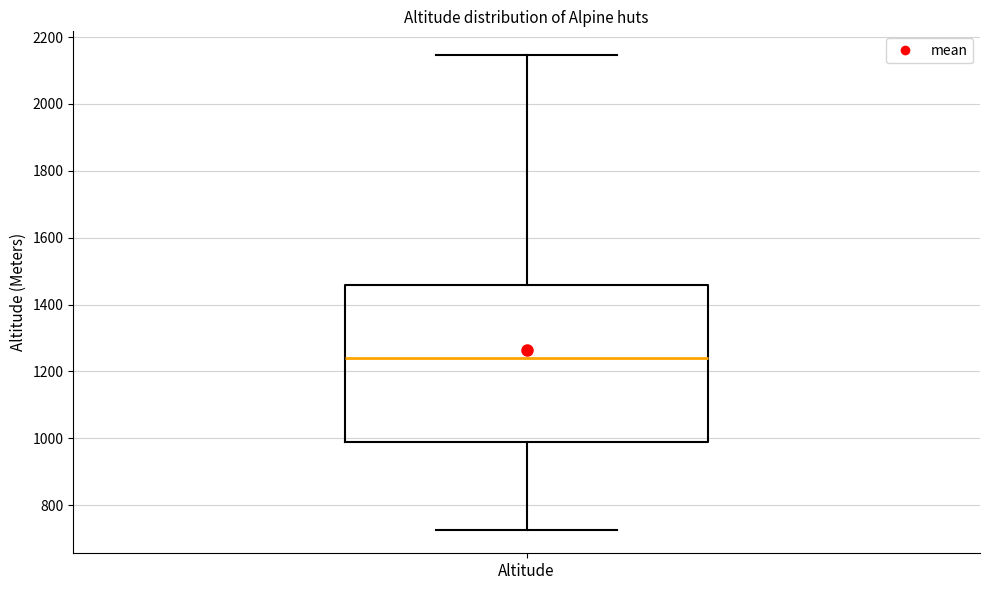

Where is the upper edge of the box for Altitude on the y-axis? The values are not printed on the chart, so give them approximately, as read against the axis.

1460